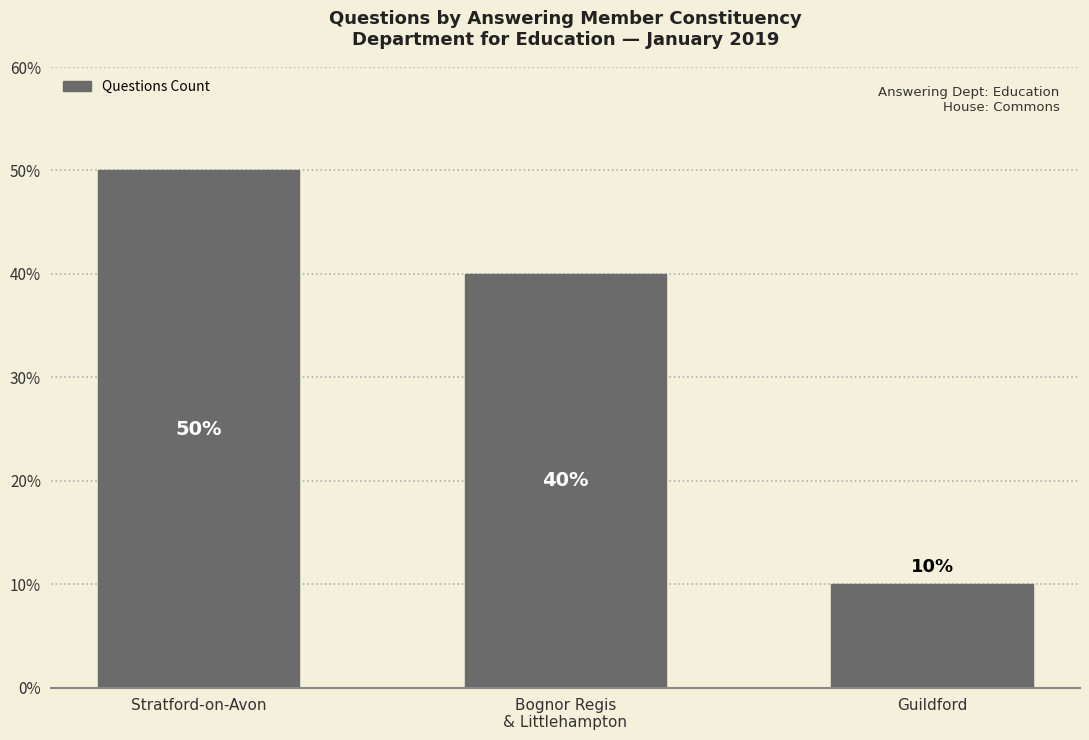

What is the maximum value shown in the chart?

50